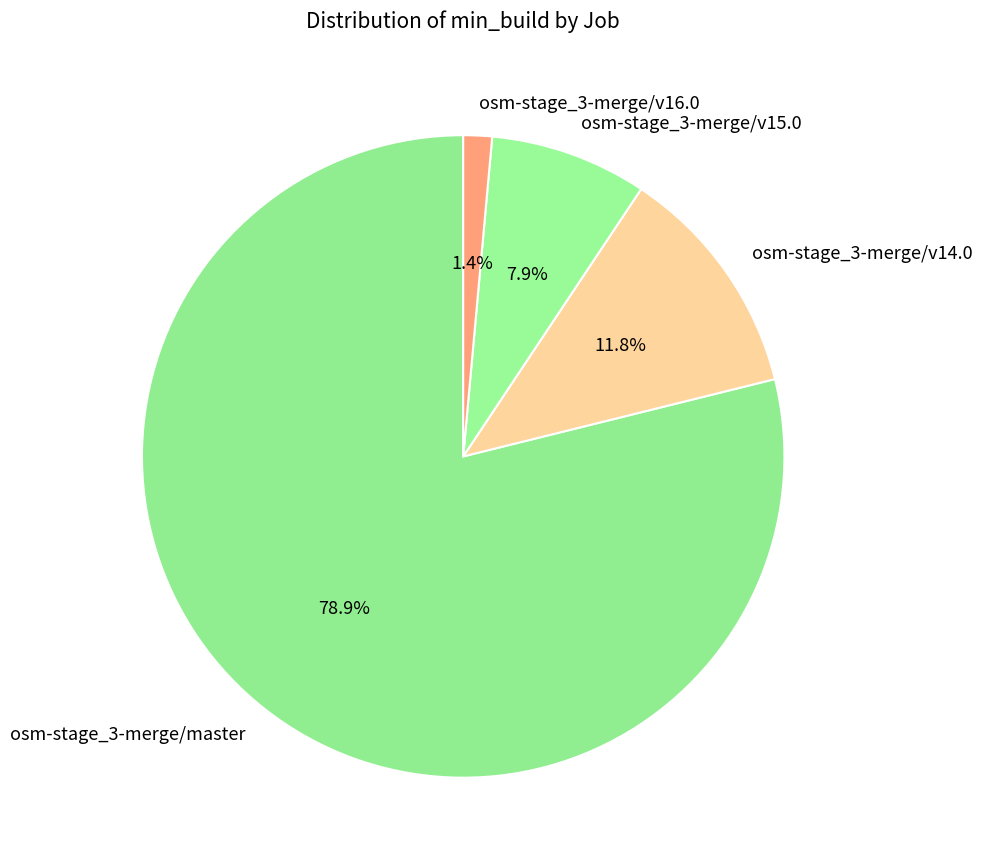

To the nearest percent, what portion does osm-stage_3-merge/v16.0 represent?

1%